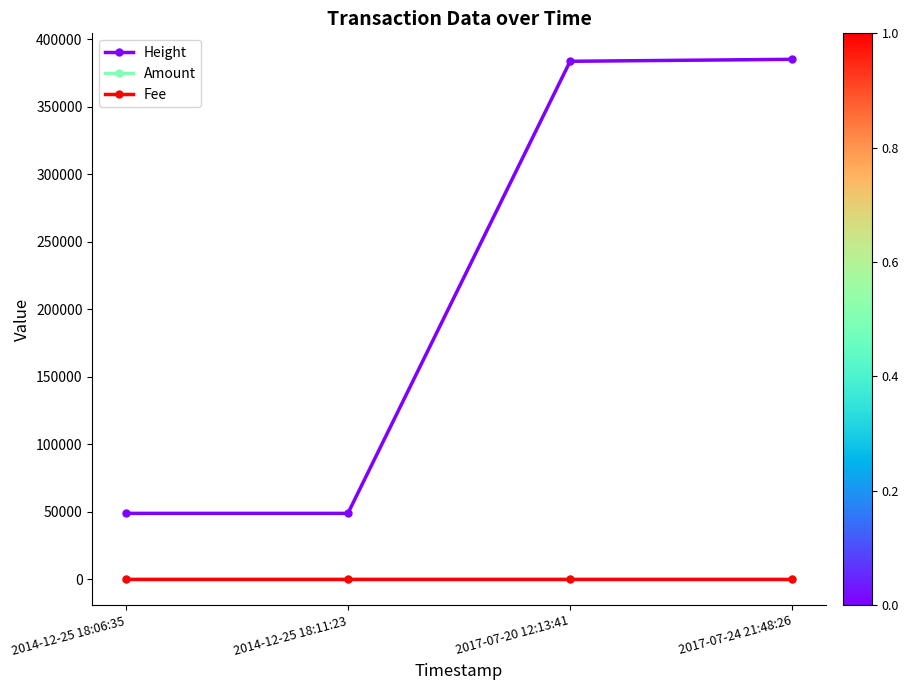

What is the maximum value shown in the chart?

385246